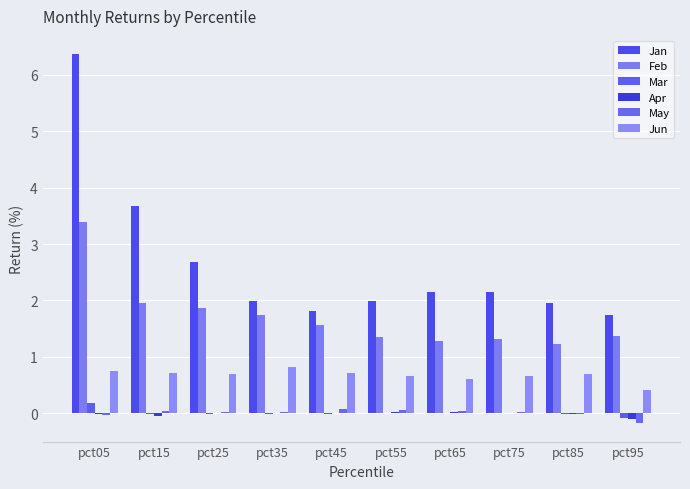

What is the value of the Jun bar at the 1st from the left?

0.7